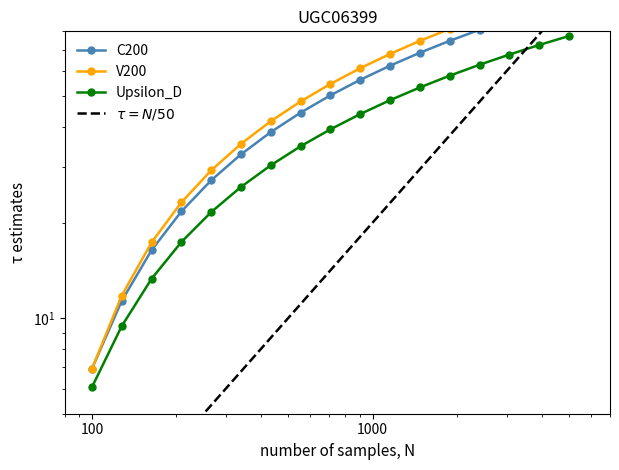

Is the value of $\tau = N/50$ at 12 greater than the value of V200 at 12?

No